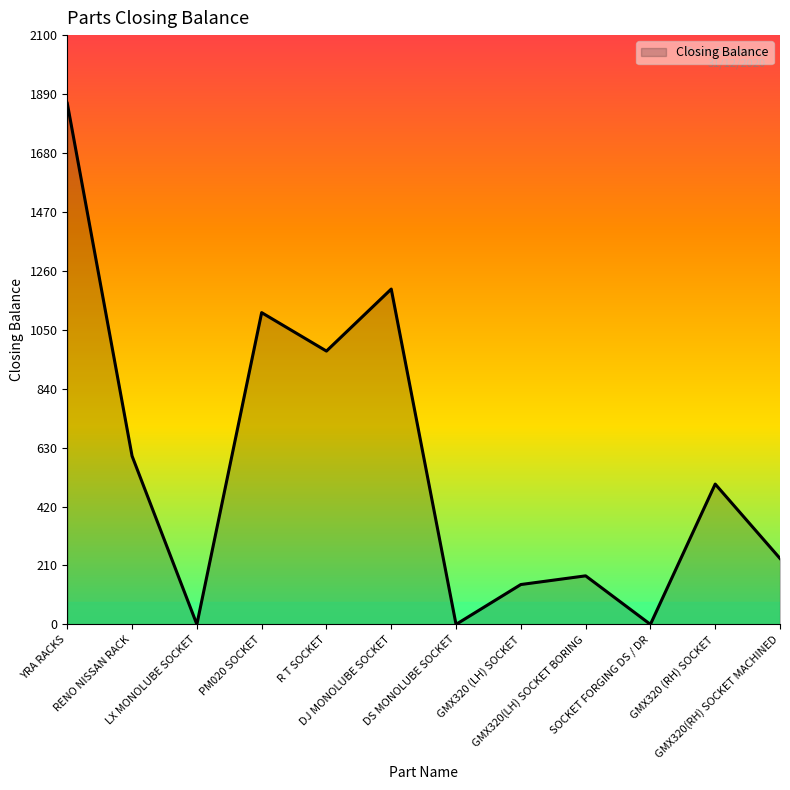

What is the maximum value shown in the chart?

1857